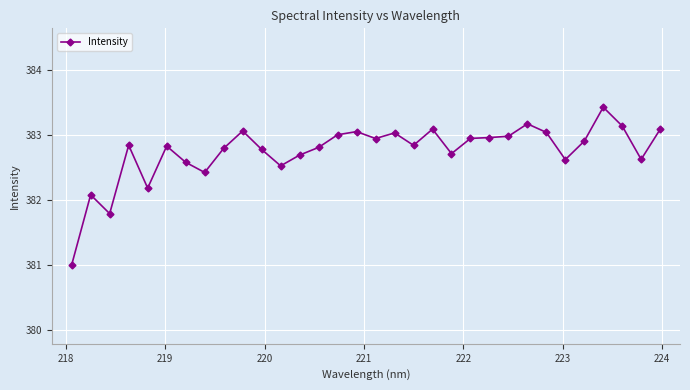

True or false: there are more than 0 points higher than both neighbors.

True